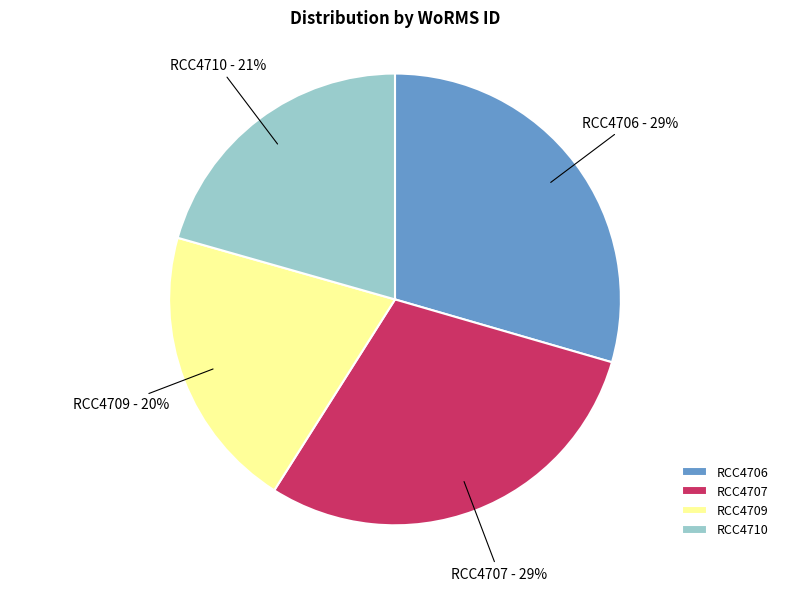

How many segments does this pie chart have?

4